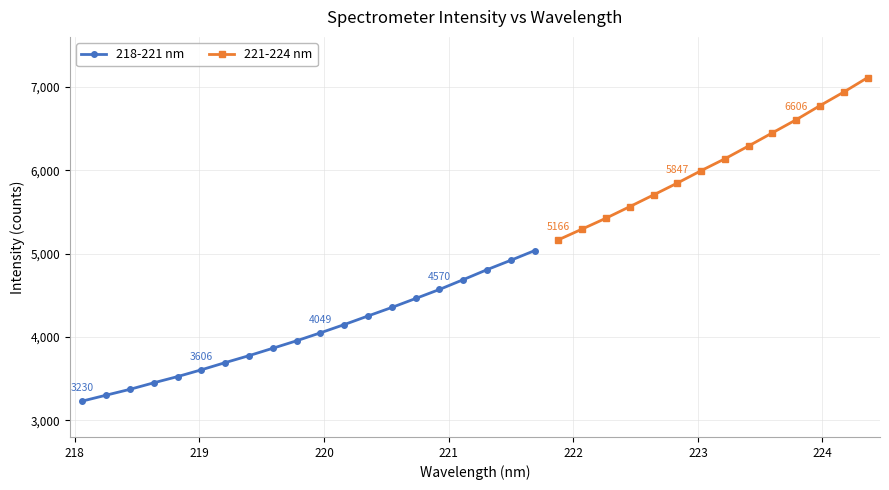

Does the chart have visible grid lines?

Yes